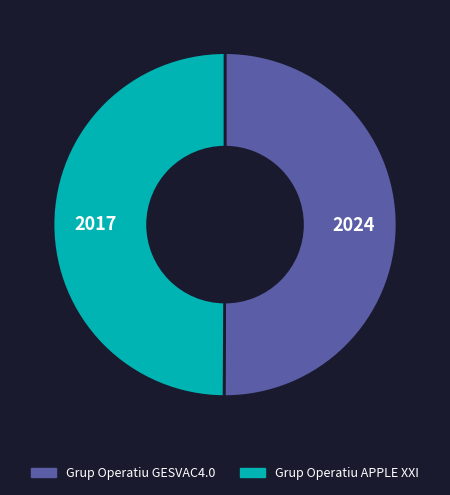

Count the number of slices in the pie.

2